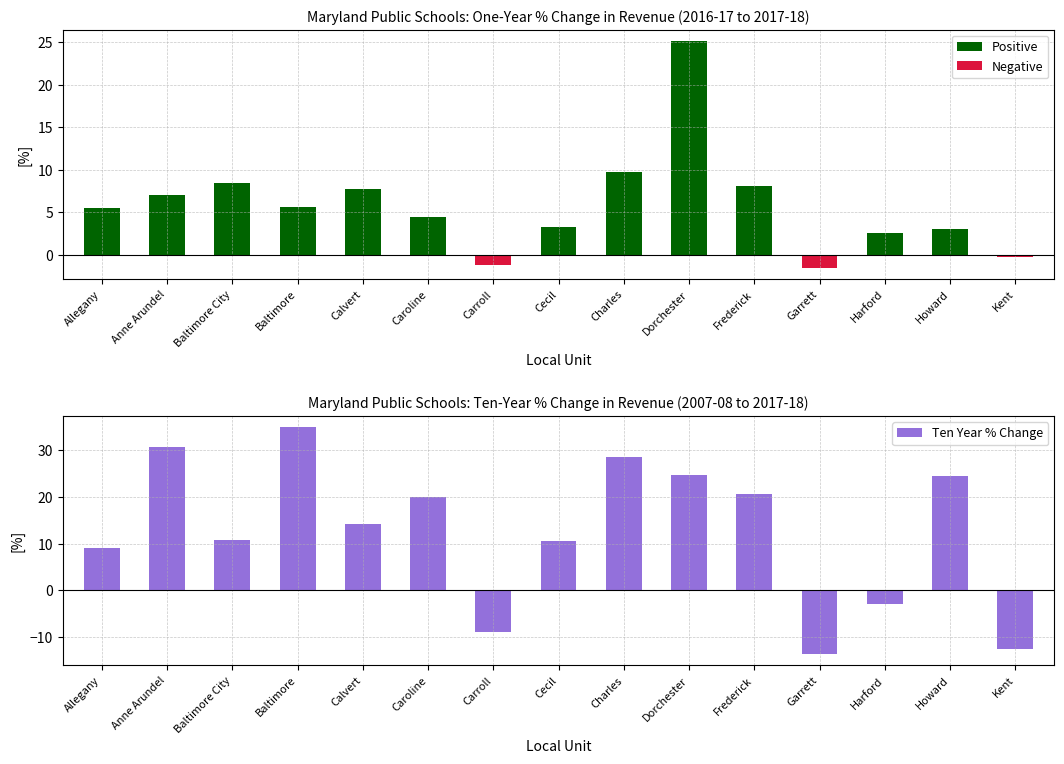

Where does the One Year % Change series first go above 5?

Allegany